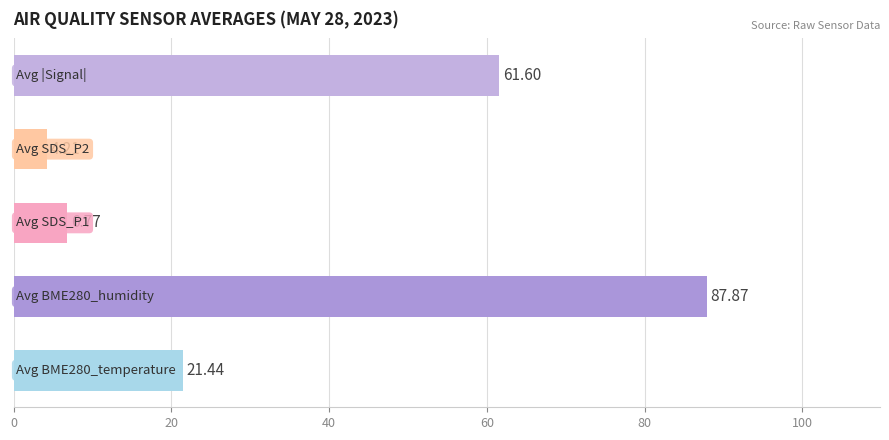

What is the difference between the maximum and minimum values?

83.7